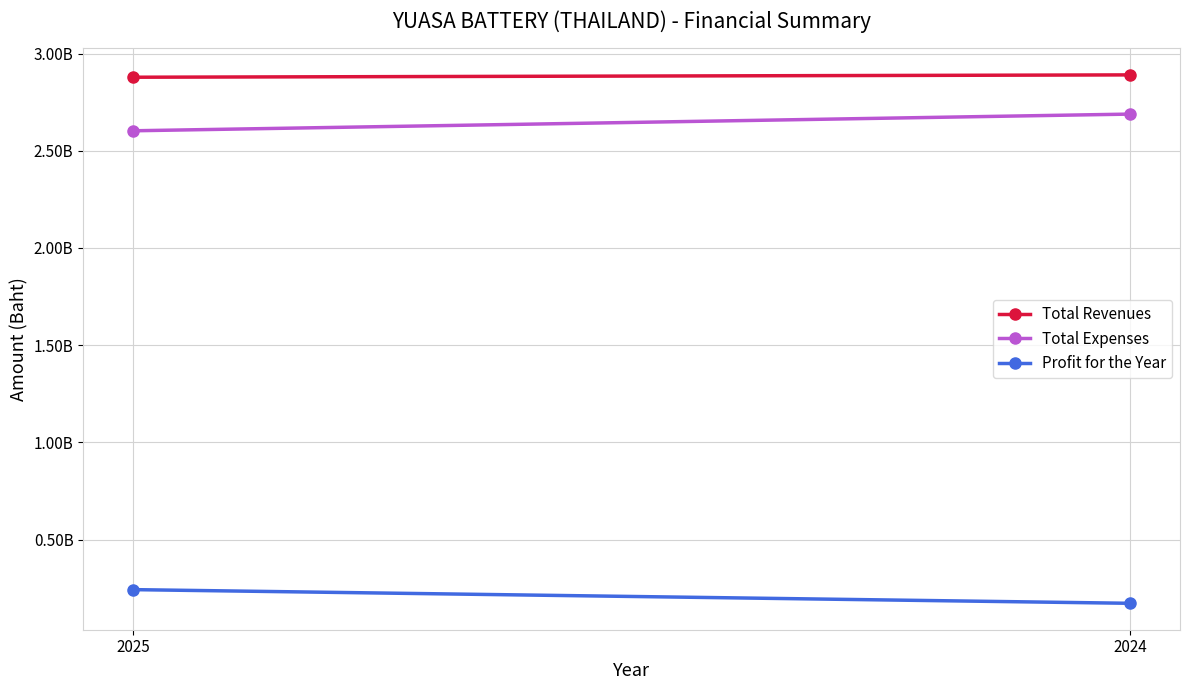

Count the number of categories in the chart.

2